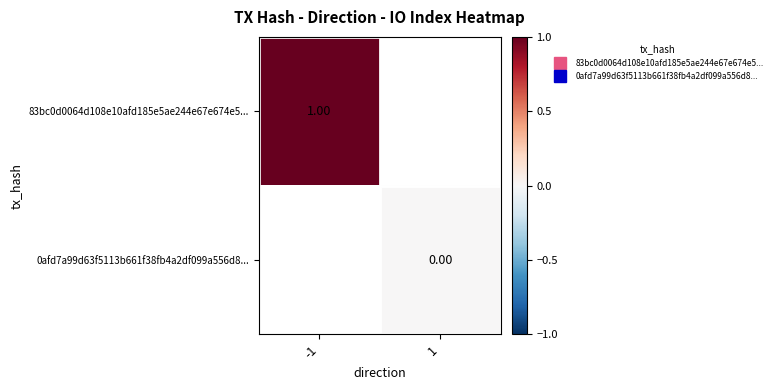

Rank the series by their average value, from highest to lowest.

83bc0d0064d108e10afd185e5ae244e67e674e5..., 0afd7a99d63f5113b661f38fb4a2df099a556d8...